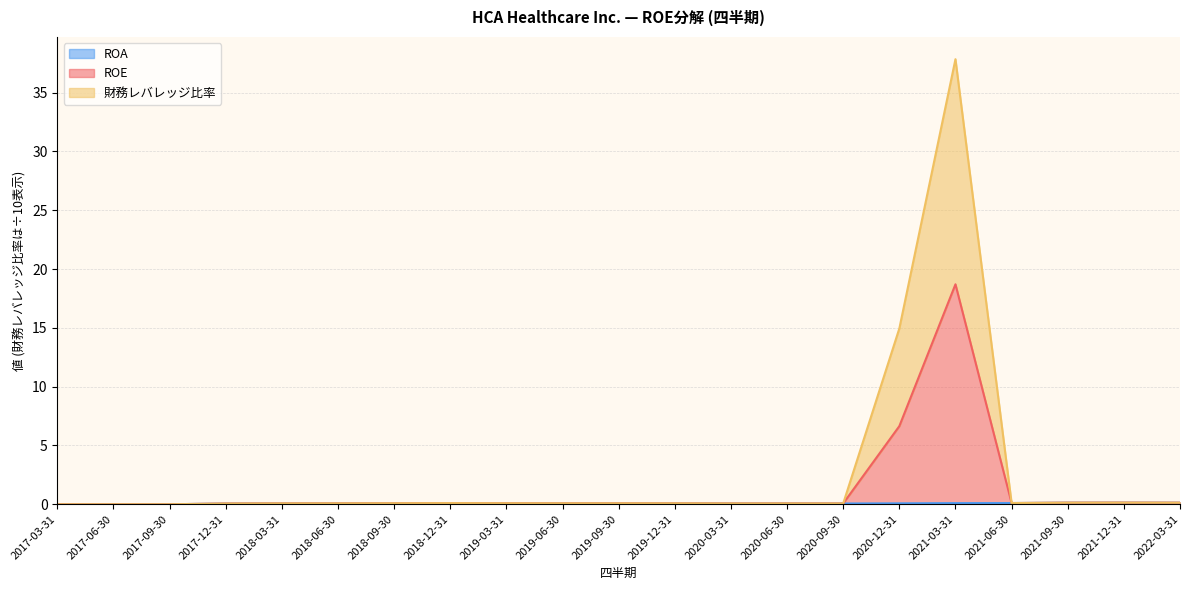

What is the total value across all series at 2022-03-31?

0.1